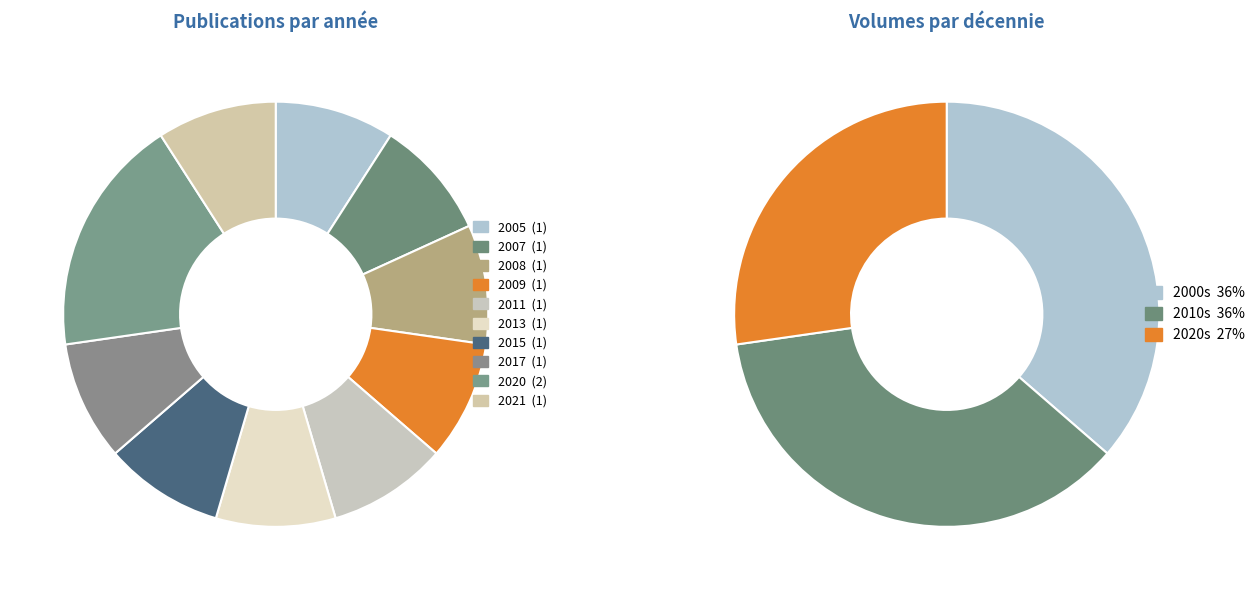

Rank the categories by value from lowest to highest.

2005, 2007, 2008, 2009, 2011, 2013, 2015, 2017, 2021, 2020